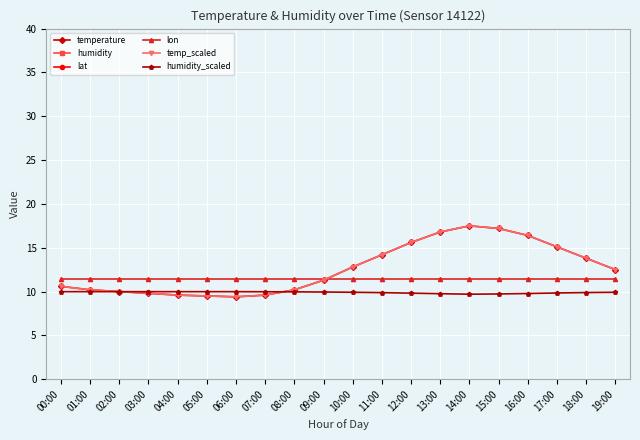

How many categories are shown in the chart?

20